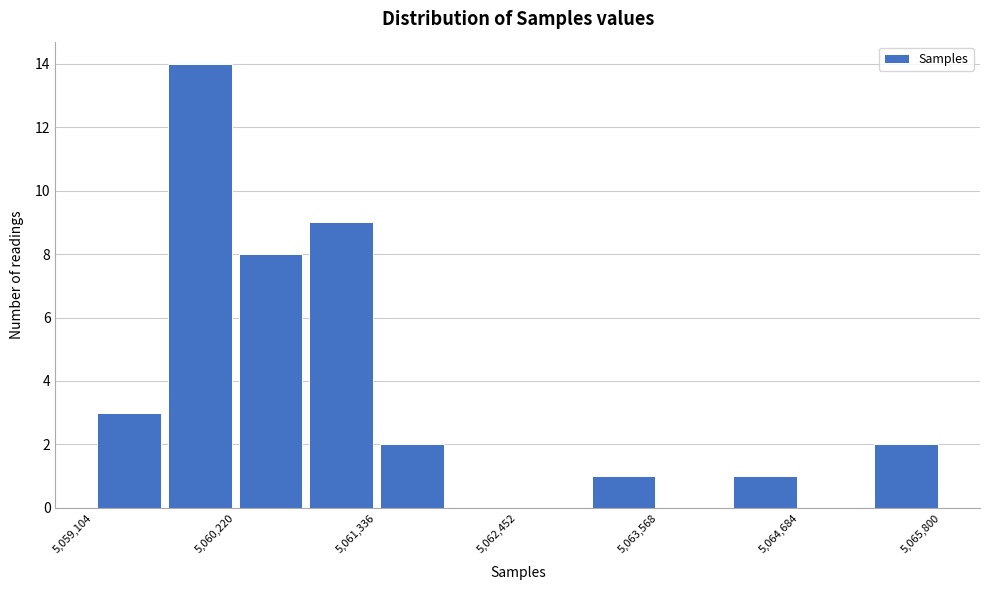

Around what value on the x-axis is the tallest bar? Give the approximate position of its centre, as read against the axis.

5060000